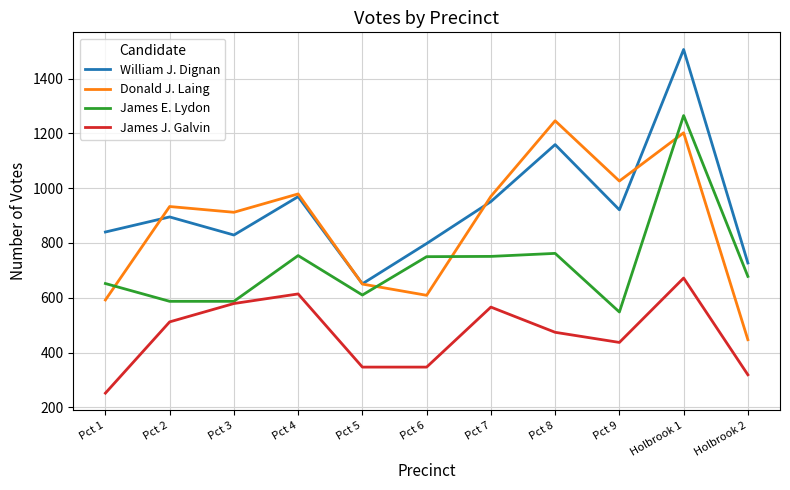

What position from the right is Holbrook 1?

2